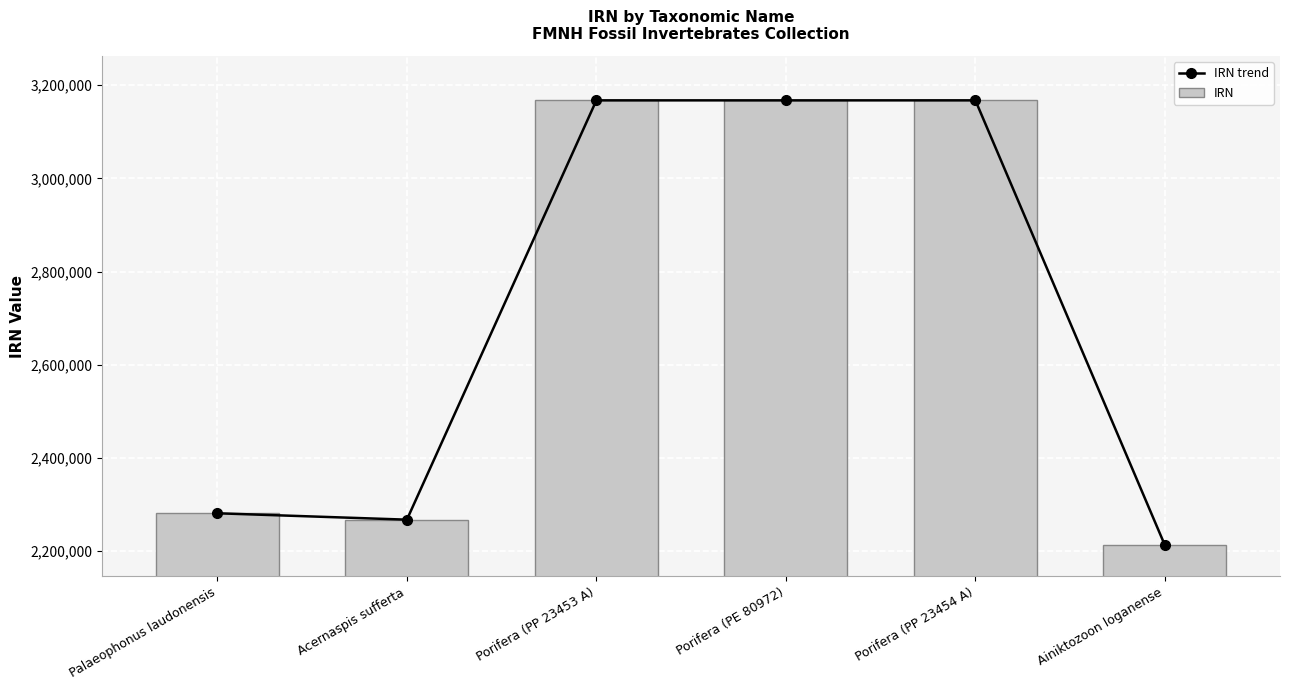

What is the difference between the second highest and minimum values in the IRN trend series?

954670